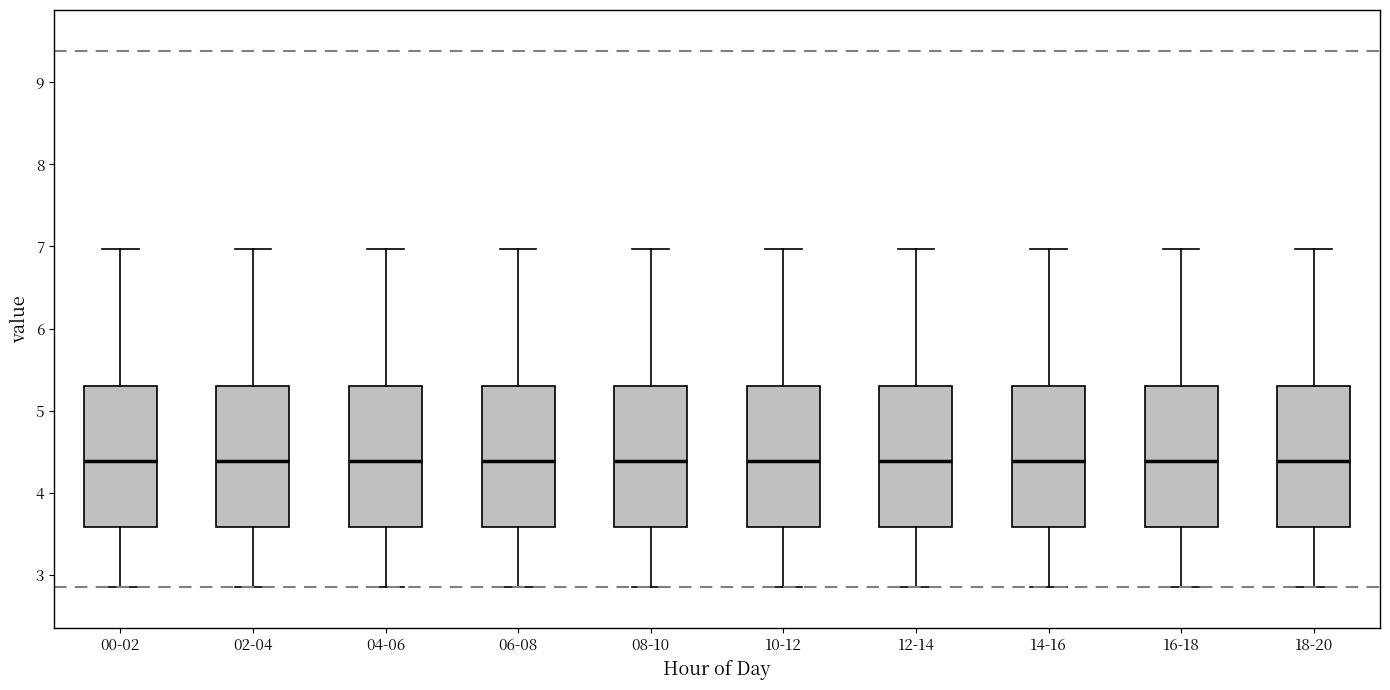

Reading left to right, read every box against the y-axis: the position of its median line, the range the box covers, and the ends of its whiskers. The values are not printed on the chart, so give them approximately, as read against the axis.

00-02: median 4.4, box 3.6 to 5.3, whiskers 2.9 to 7.0
02-04: median 4.4, box 3.6 to 5.3, whiskers 2.9 to 7.0
04-06: median 4.4, box 3.6 to 5.3, whiskers 2.9 to 7.0
06-08: median 4.4, box 3.6 to 5.3, whiskers 2.9 to 7.0
08-10: median 4.4, box 3.6 to 5.3, whiskers 2.9 to 7.0
10-12: median 4.4, box 3.6 to 5.3, whiskers 2.9 to 7.0
12-14: median 4.4, box 3.6 to 5.3, whiskers 2.9 to 7.0
14-16: median 4.4, box 3.6 to 5.3, whiskers 2.9 to 7.0
16-18: median 4.4, box 3.6 to 5.3, whiskers 2.9 to 7.0
18-20: median 4.4, box 3.6 to 5.3, whiskers 2.9 to 7.0